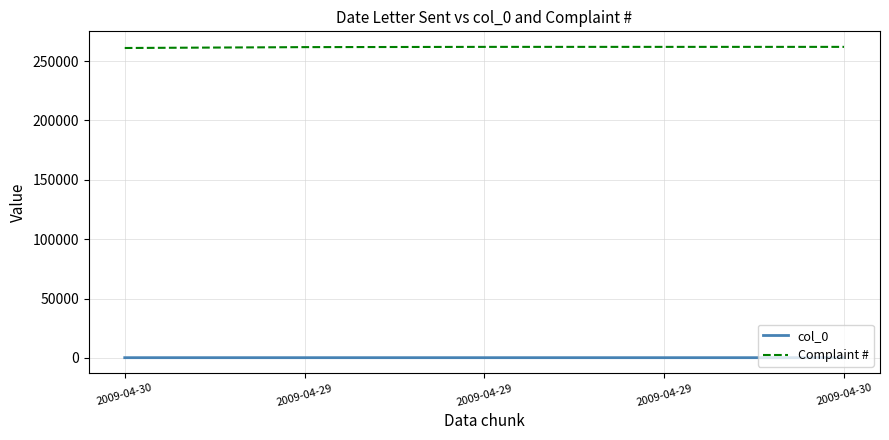

Reading left to right, what are all the values shown in this chart?

col_0: 2009-04-30=275	2009-04-29=276	2009-04-29=277	2009-04-29=278	2009-04-30=279
Complaint #: 2009-04-30=261036	2009-04-29=261766	2009-04-29=261976	2009-04-29=261977	2009-04-30=261978